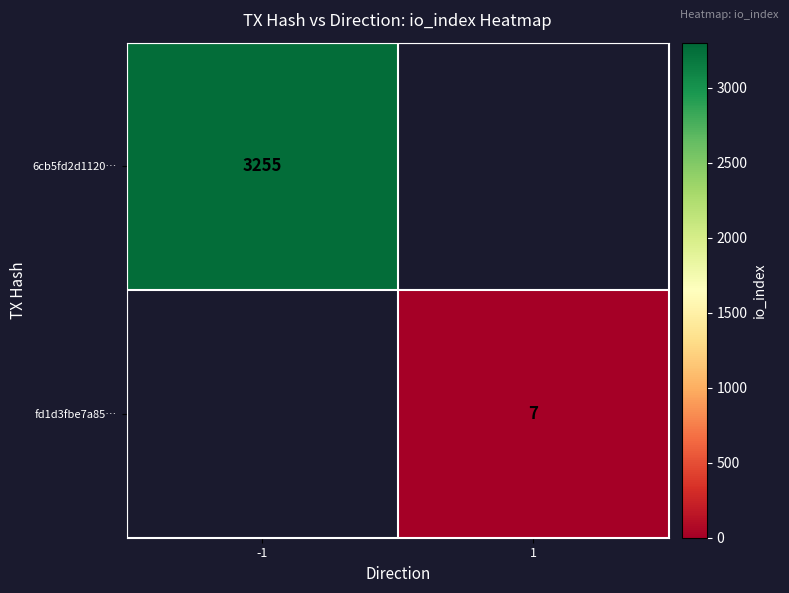

The value of fd1d3fbe7a85… at 1 is 11. True or false?

False